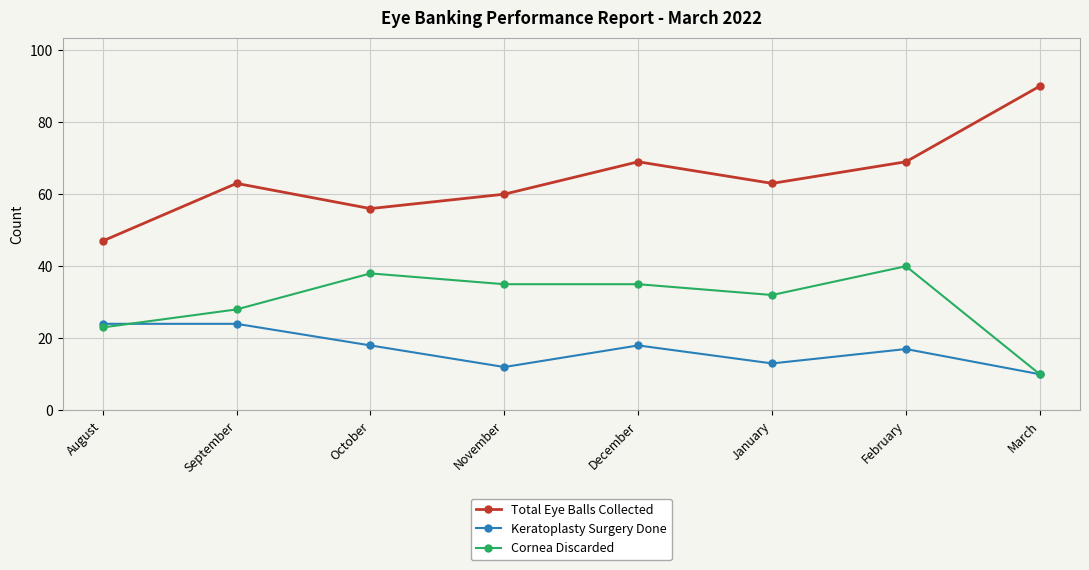

True or false: Keratoplasty Surgery Done and Total Eye Balls Collected cross at least once.

False